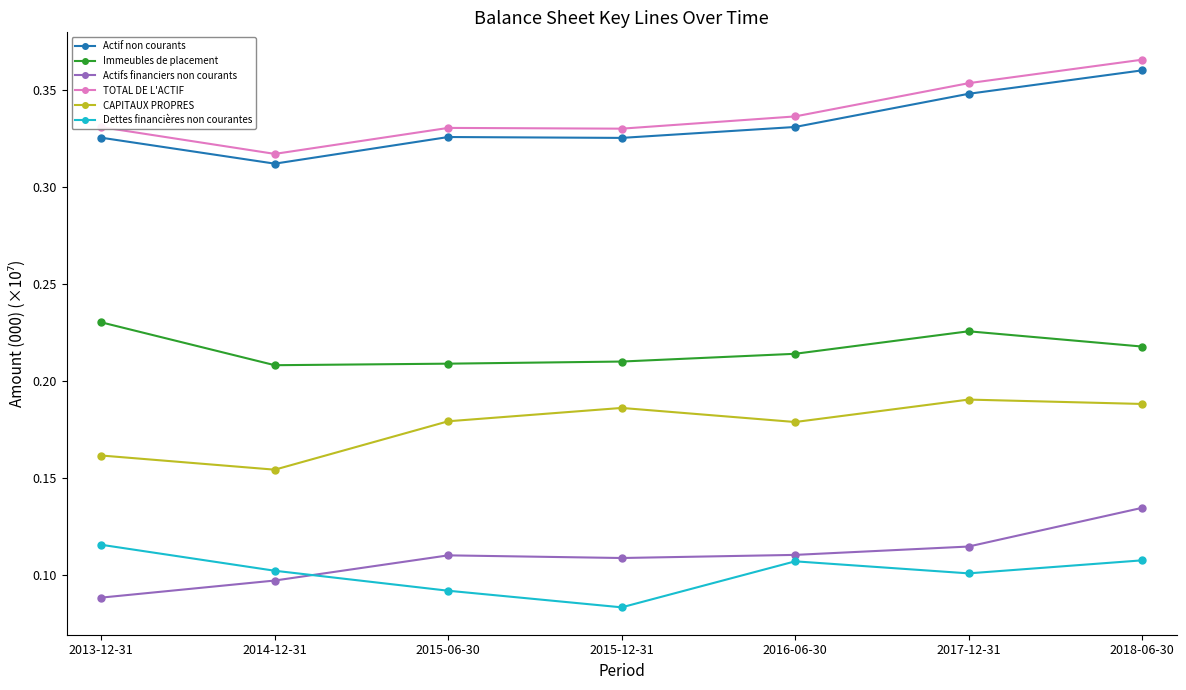

What position from the left is 2017-12-31?

6